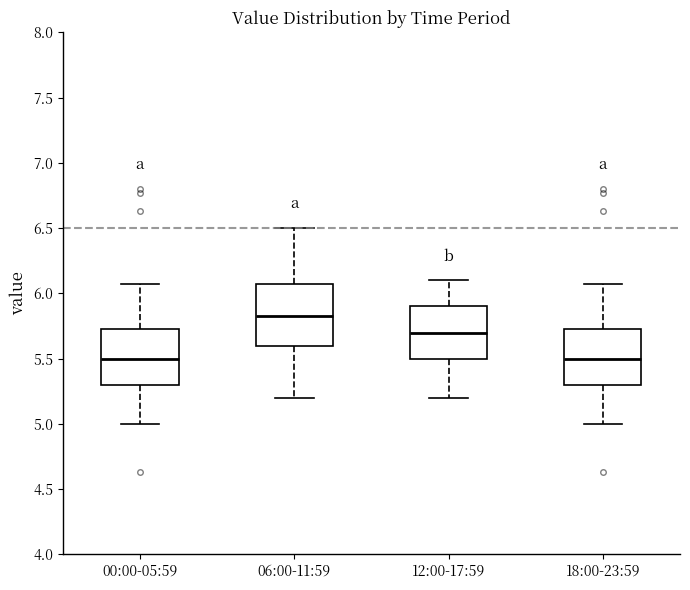

Where is the upper edge of the box for 06:00-11:59 on the y-axis? The values are not printed on the chart, so give them approximately, as read against the axis.

6.05